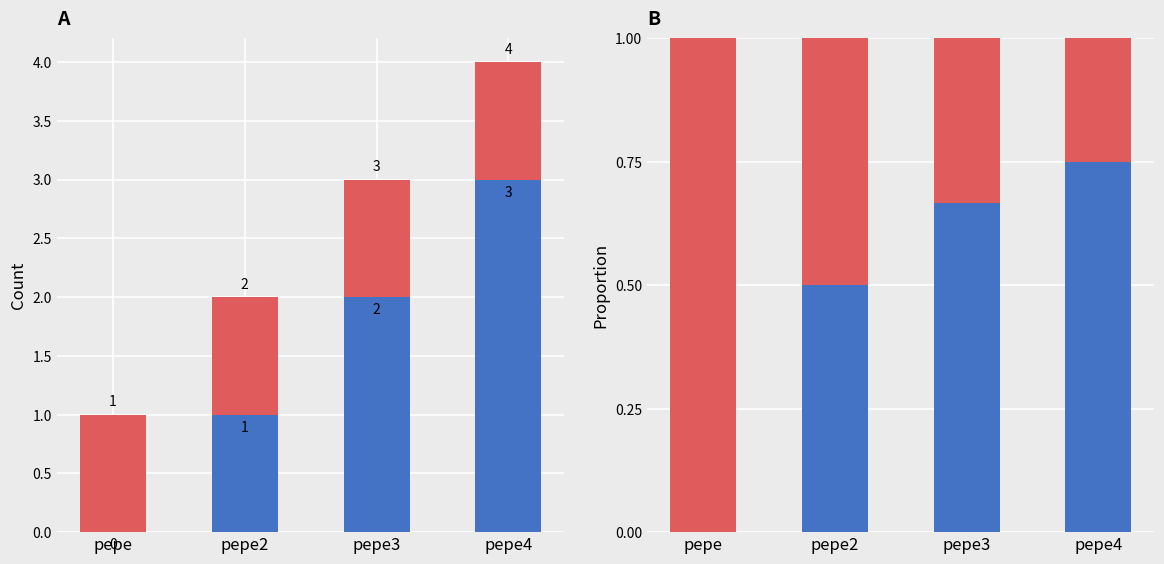

What position from the left is pepe2?

2